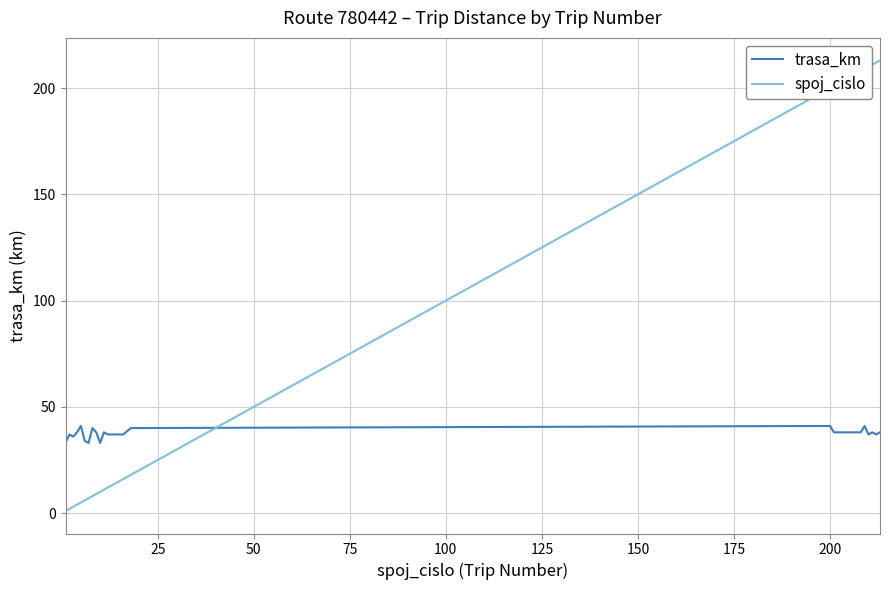

Which series ends up on top after the final intersection of spoj_cislo and trasa_km?

spoj_cislo